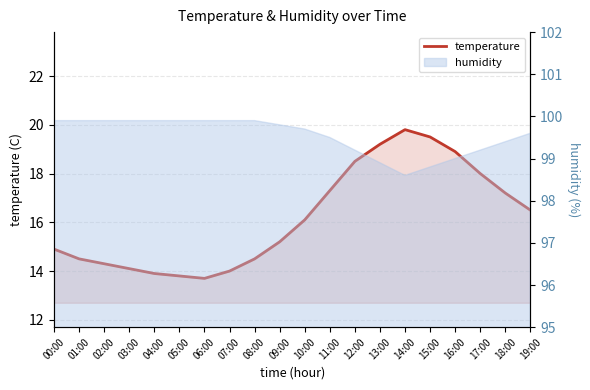

At which category does the data reach its first local valley?

06:00